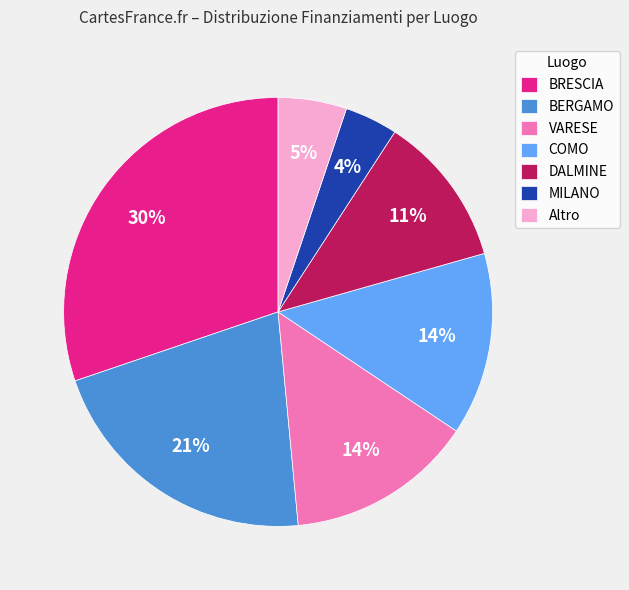

What is the smallest slice in the pie chart?

MILANO